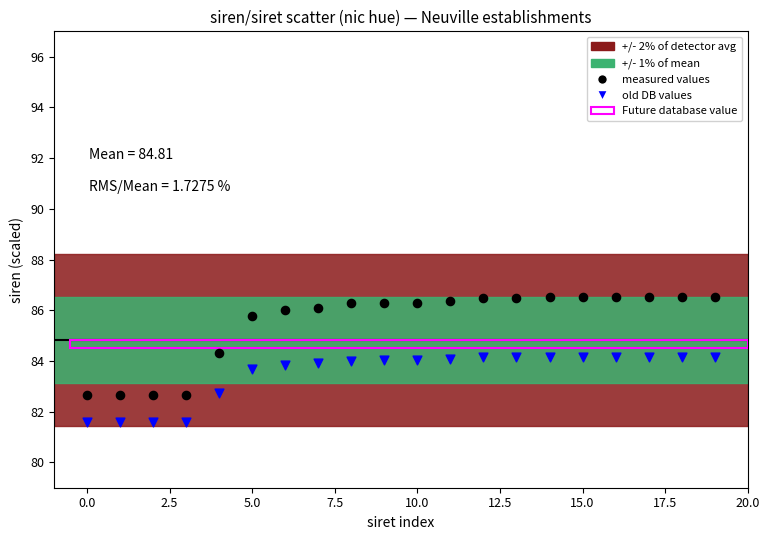

Which series has the largest Y range (max minus min)?

measured values